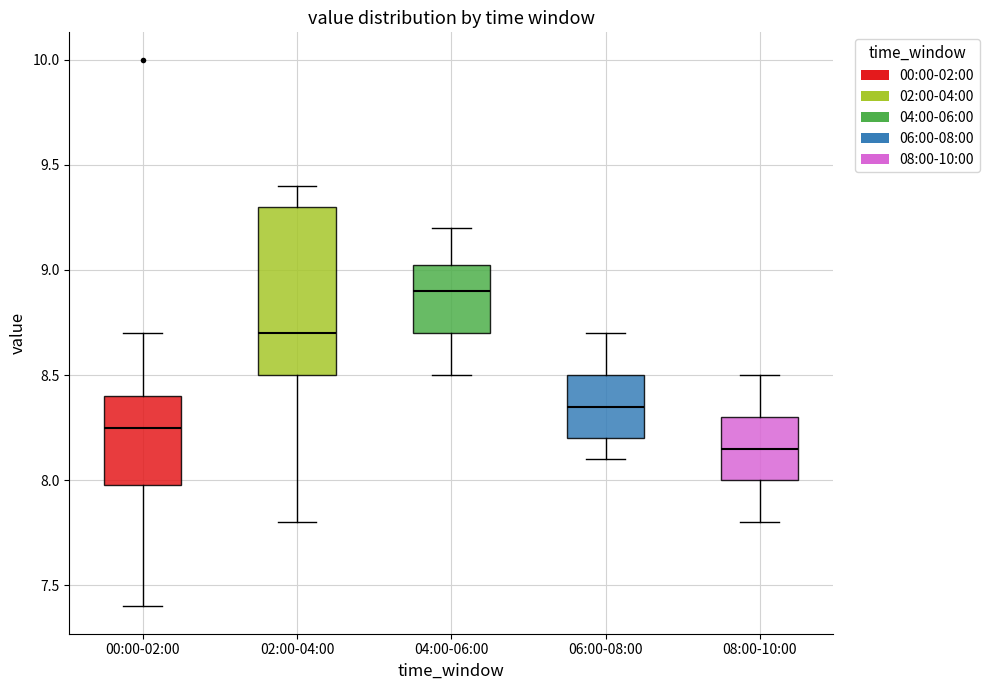

Which box has the highest median line?

04:00-06:00